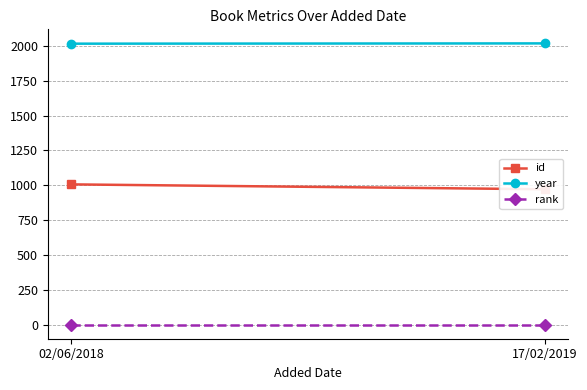

What is the maximum value for id?

1007